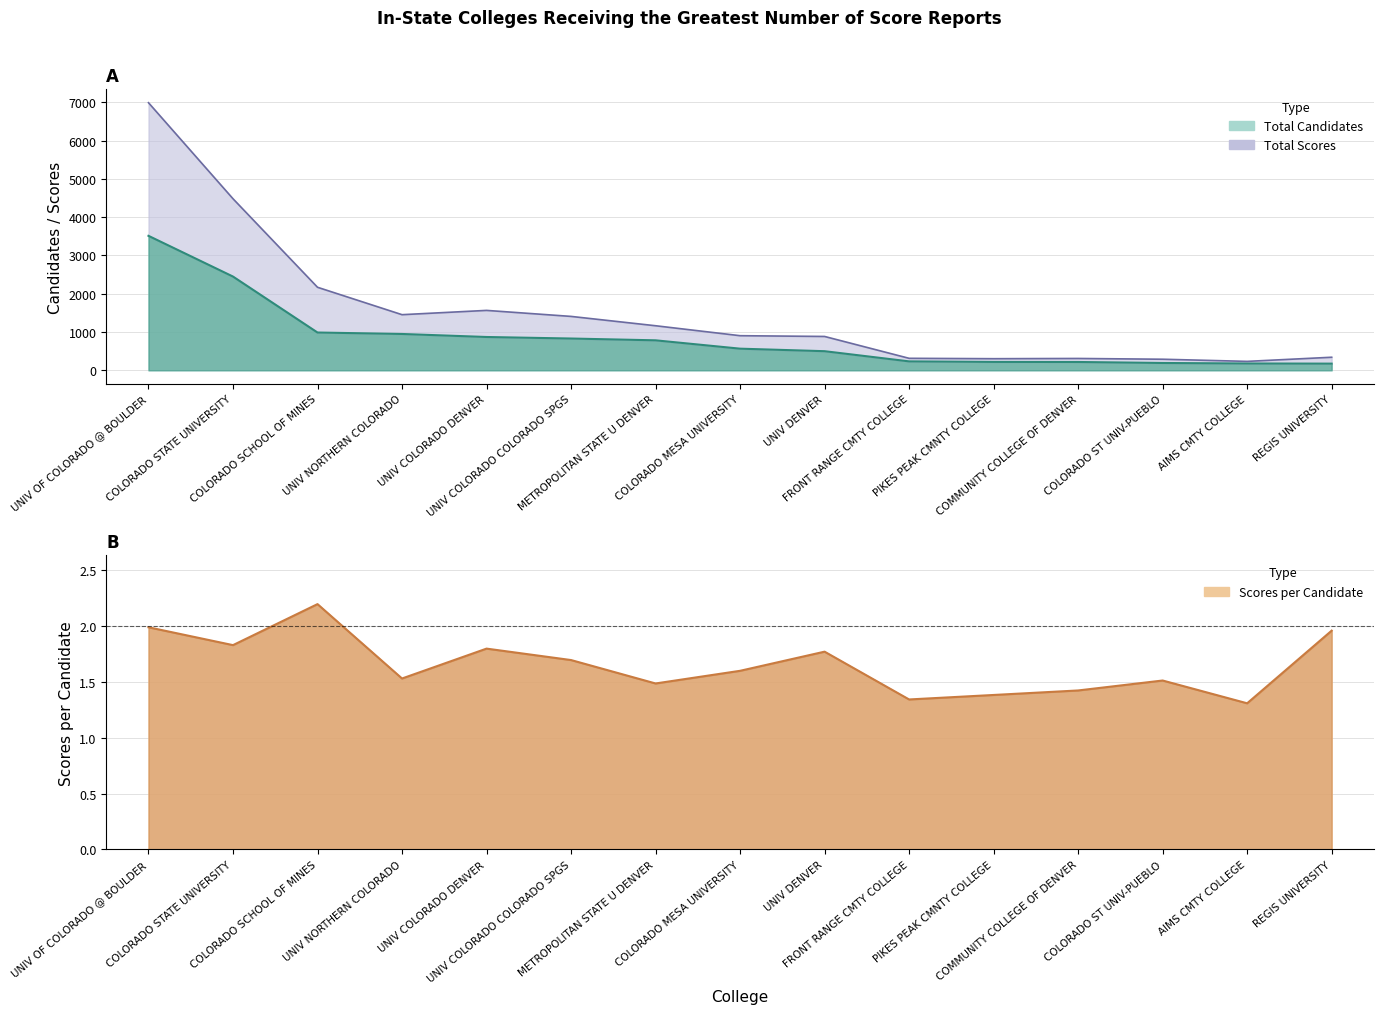

The value of TOTAL CANDIDATES at PIKES PEAK CMNTY COLLEGE is 219. True or false?

True